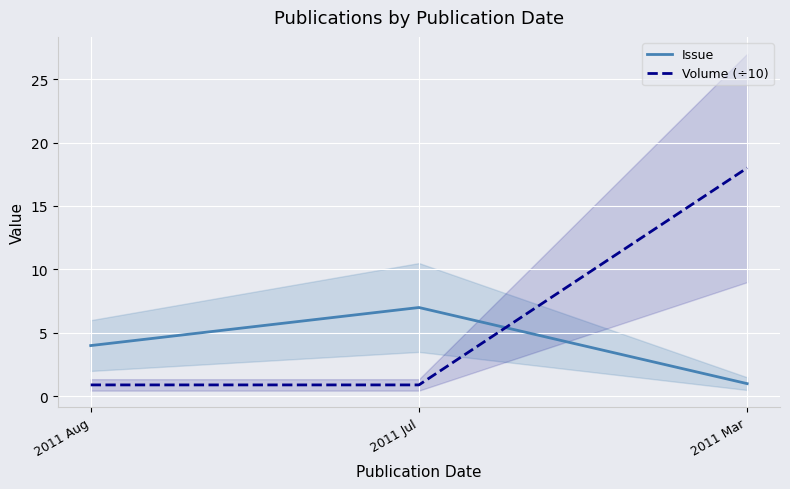

What is the value of the Volume (÷10) point at the 3rd from the left?

18.0